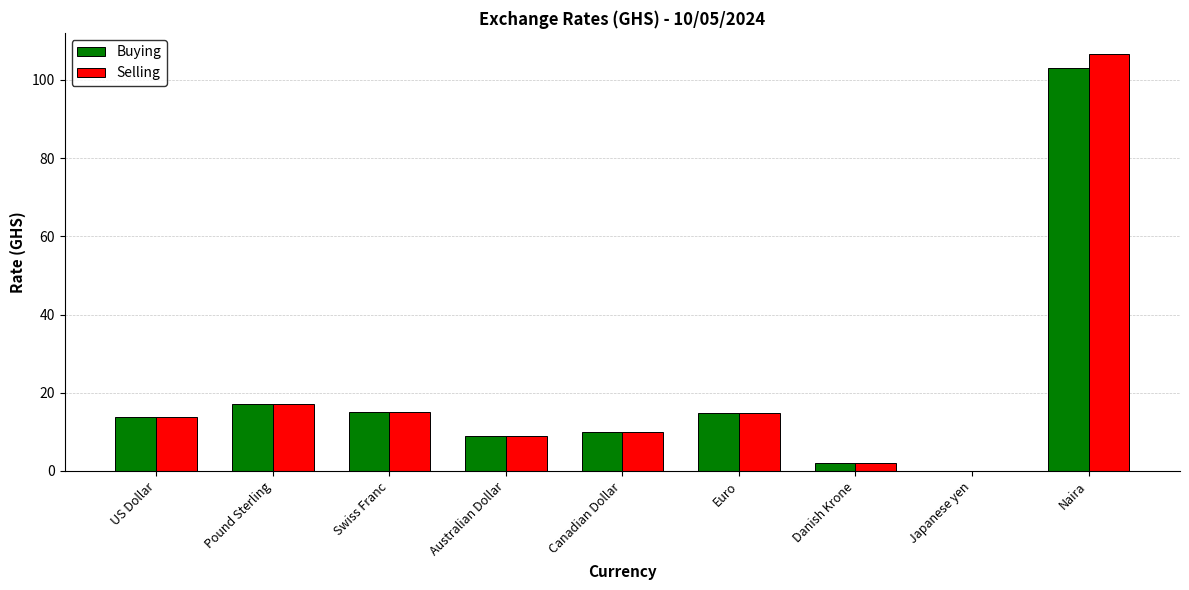

At which label does Selling first exceed 13?

US Dollar